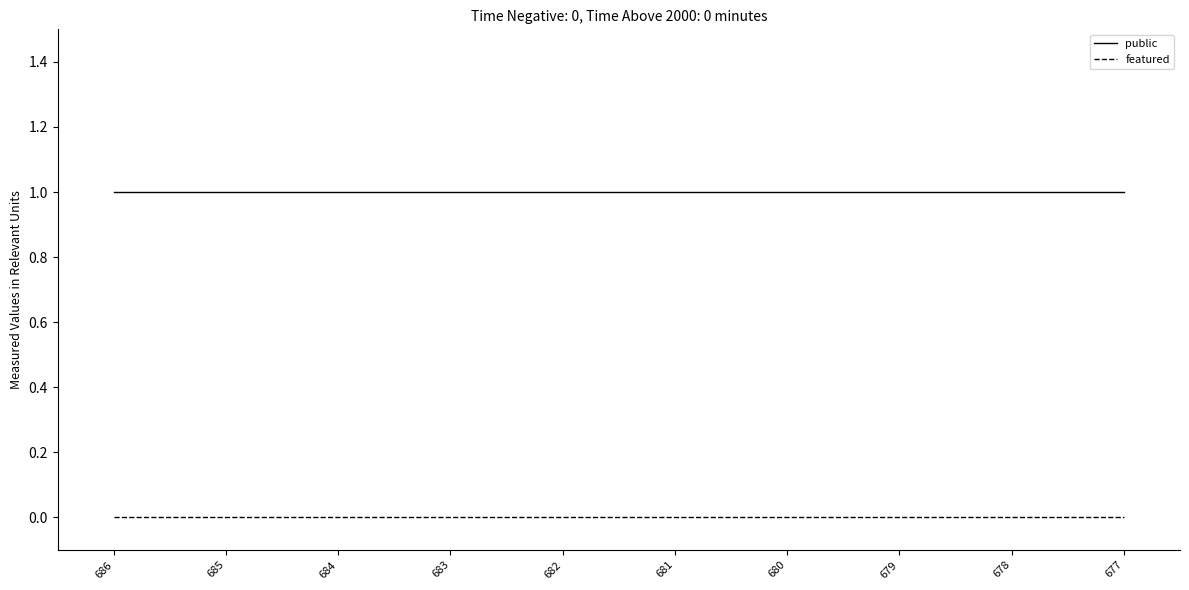

What is the total value across all series at 685?

1